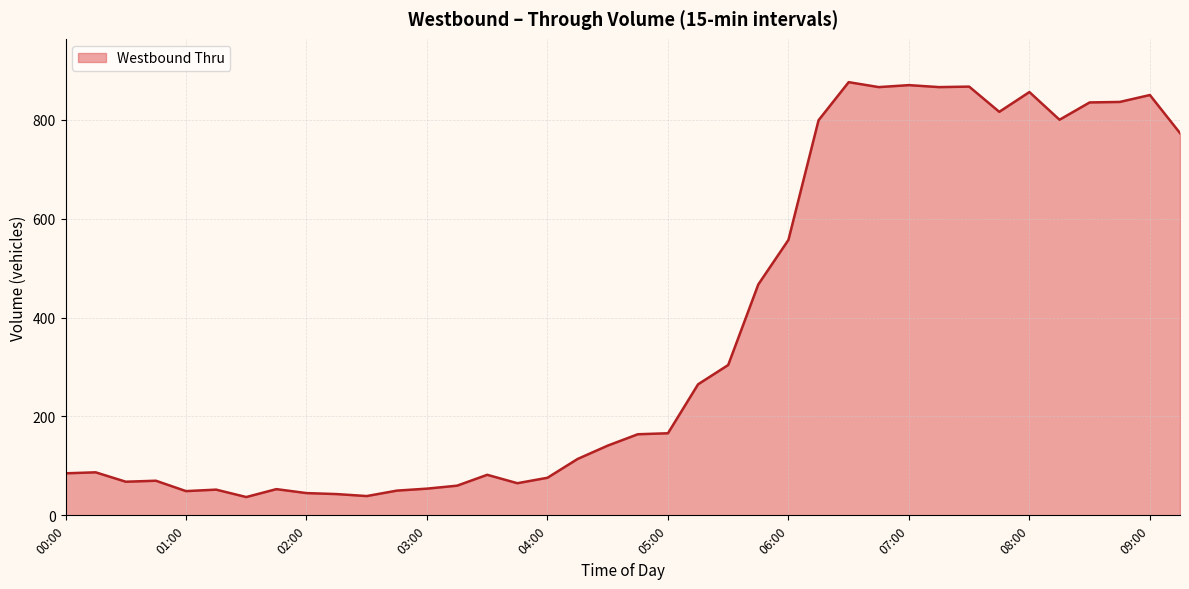

What is the approximate value at 06:00?

557